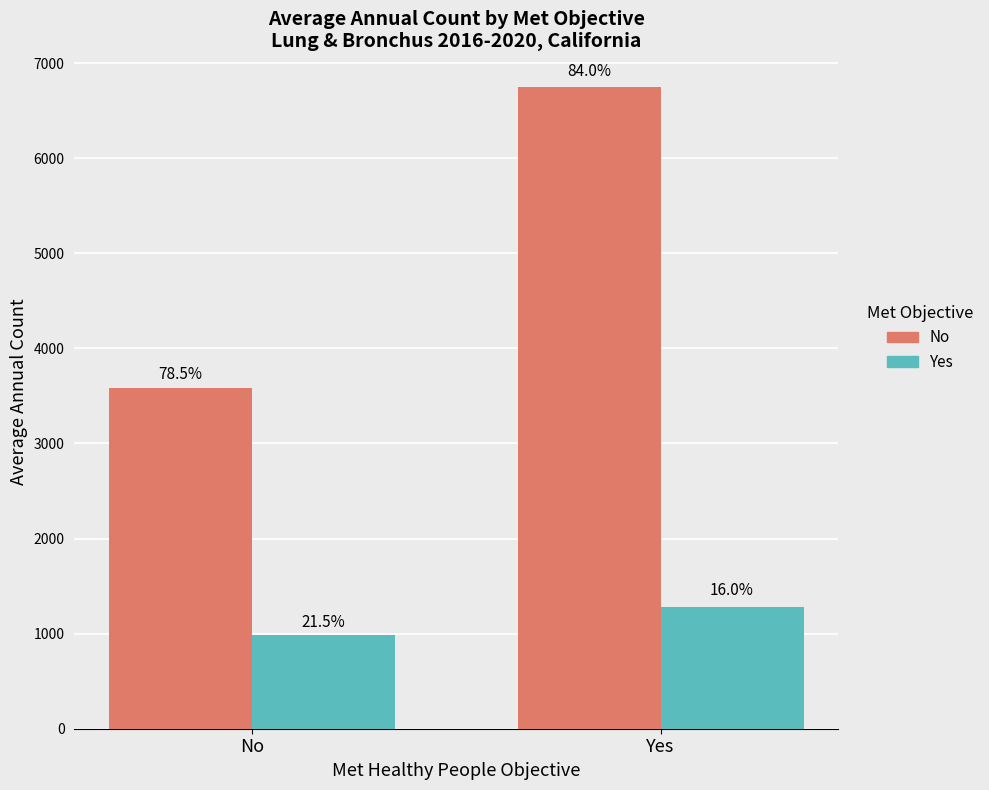

At which label is Yes closest to 1131?

No